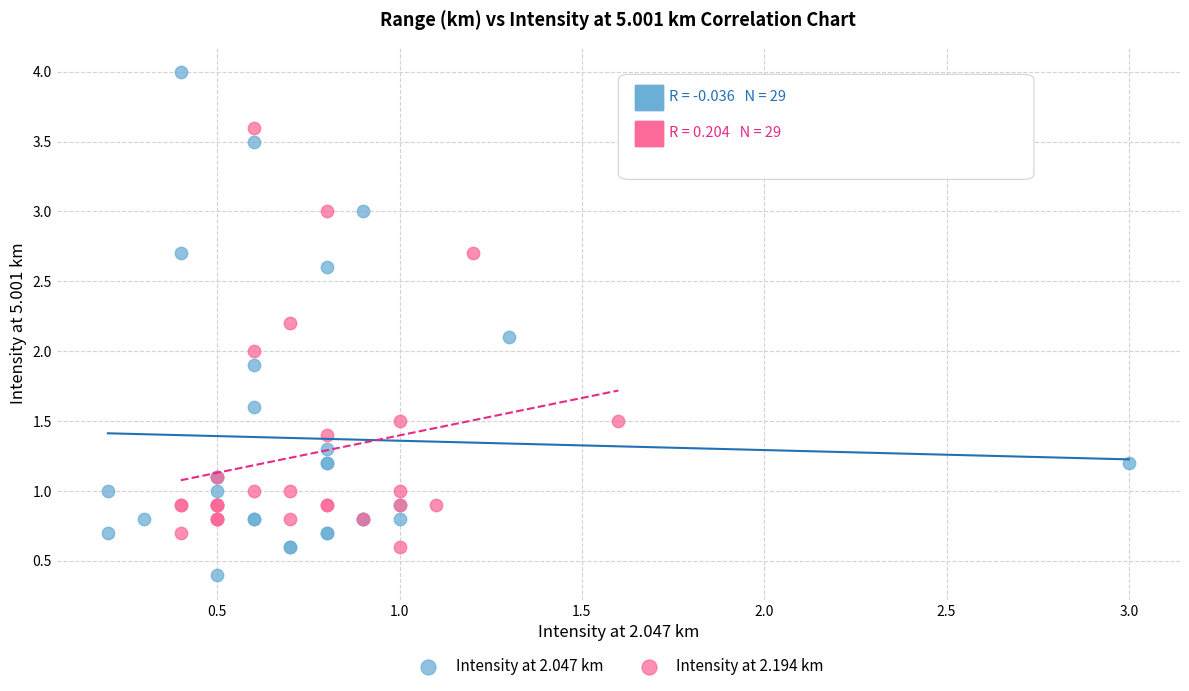

Which series contains the lowest Y value?

Intensity at 2.047 km